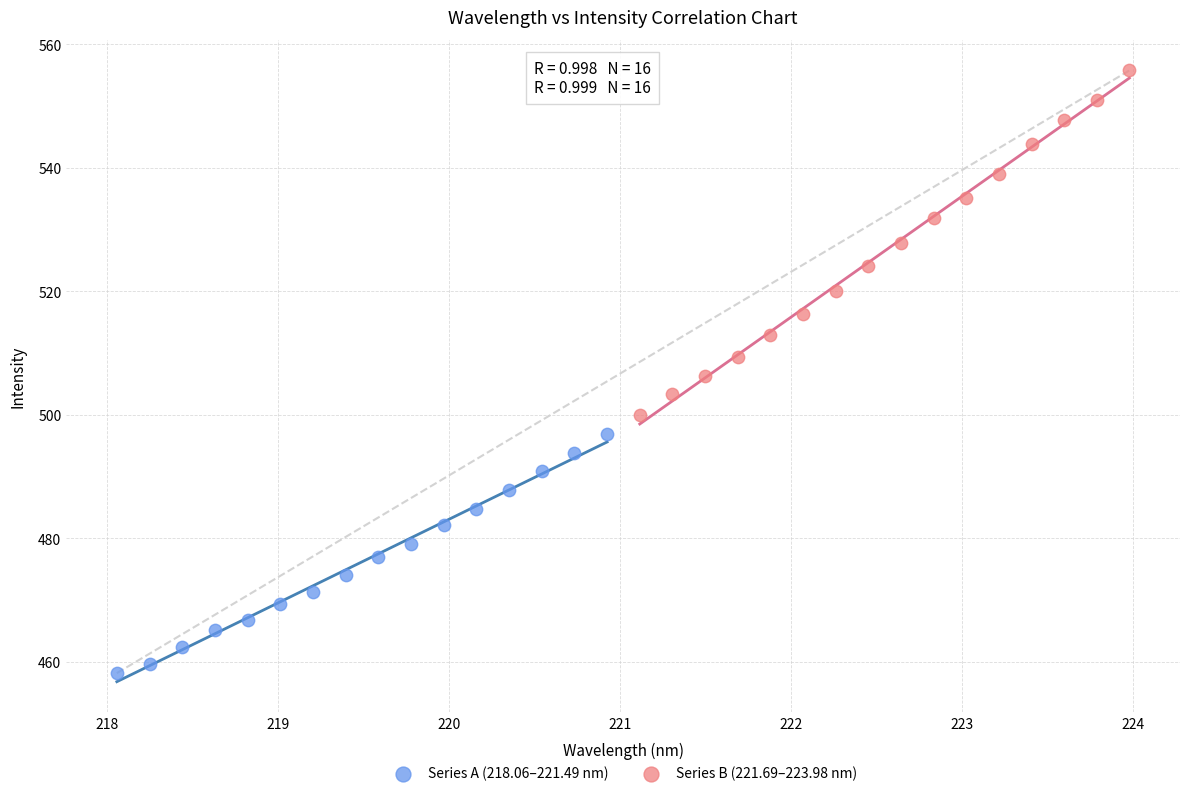

Which series has the widest spread of Y values?

Series B (221.69–223.98 nm)